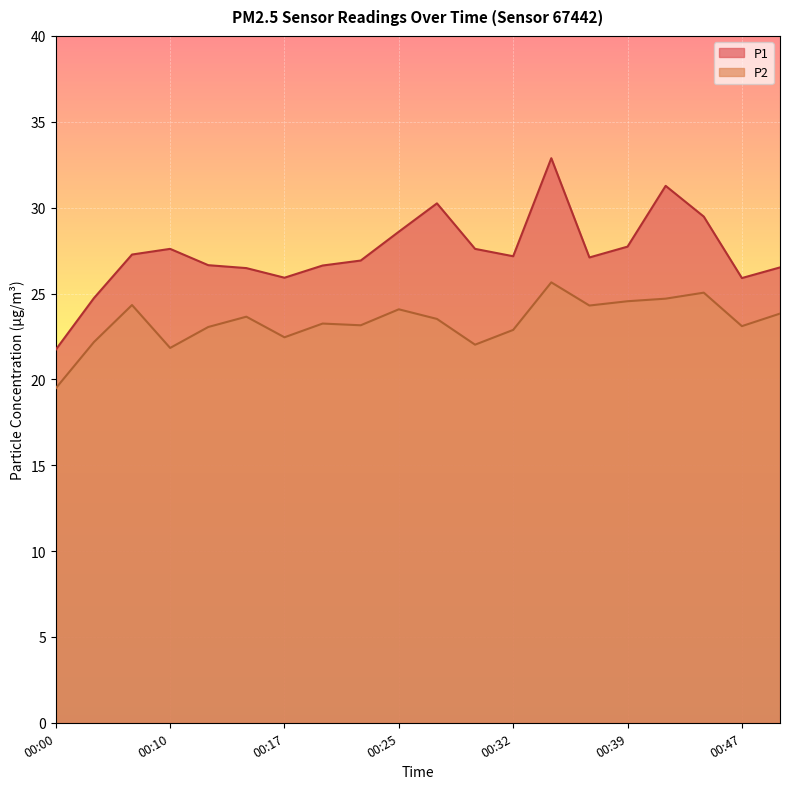

Does the chart display data point markers on the line(s)?

No